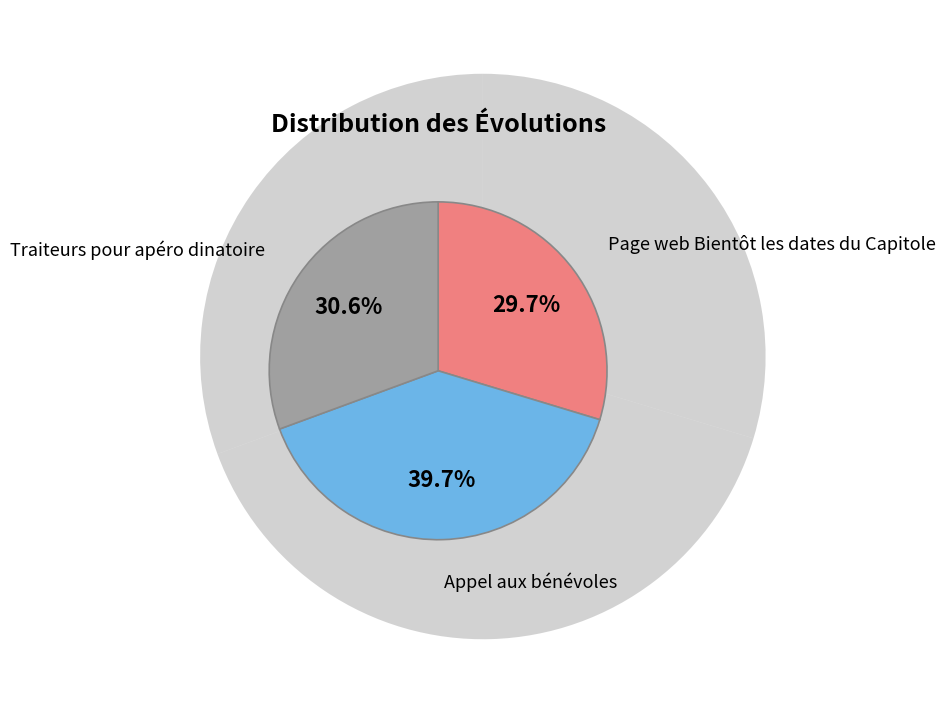

How many slices are in this pie chart?

3